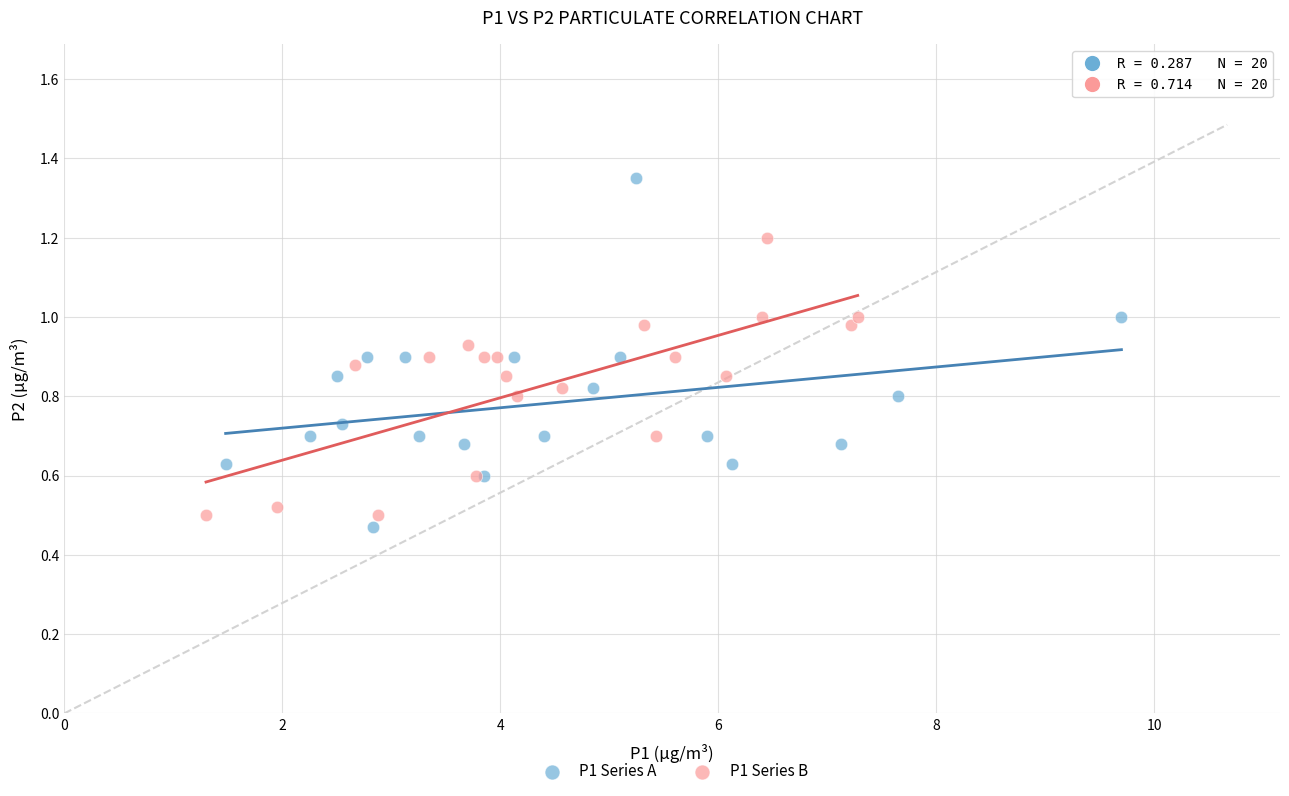

Which series reaches the maximum Y coordinate?

P1 Series A